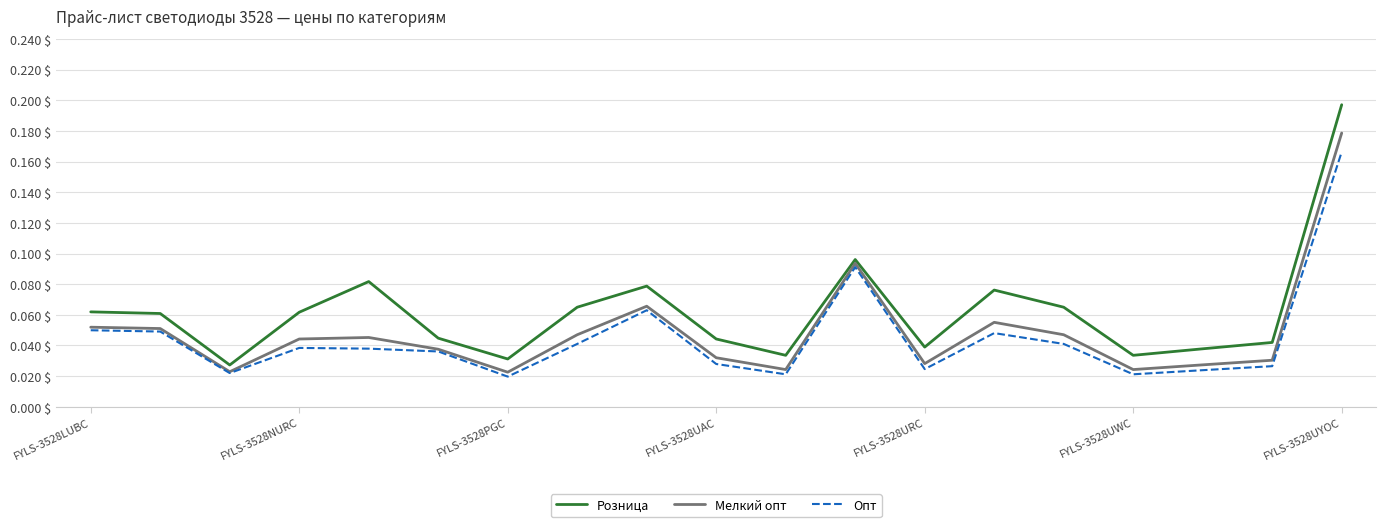

True or false: Розница and Опт cross at least once.

False